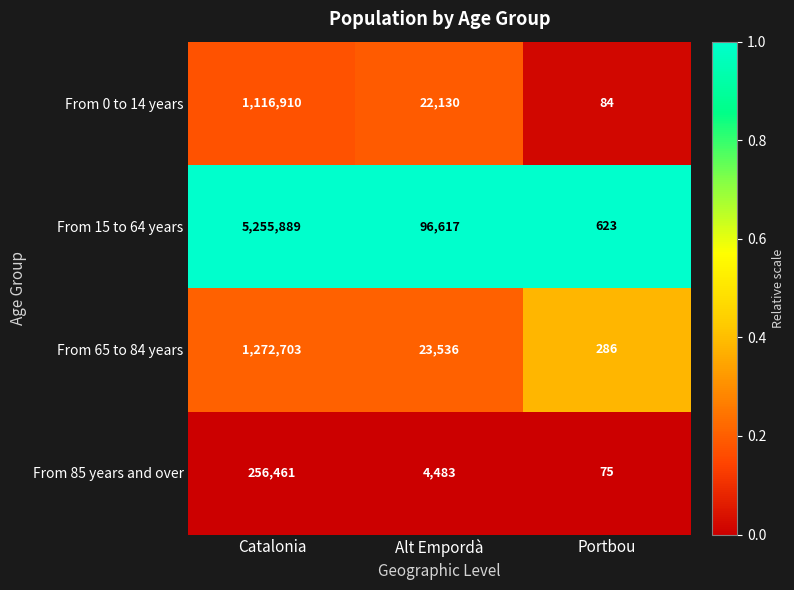

At which label is From 65 to 84 years closest to 636494?

Alt Empordà